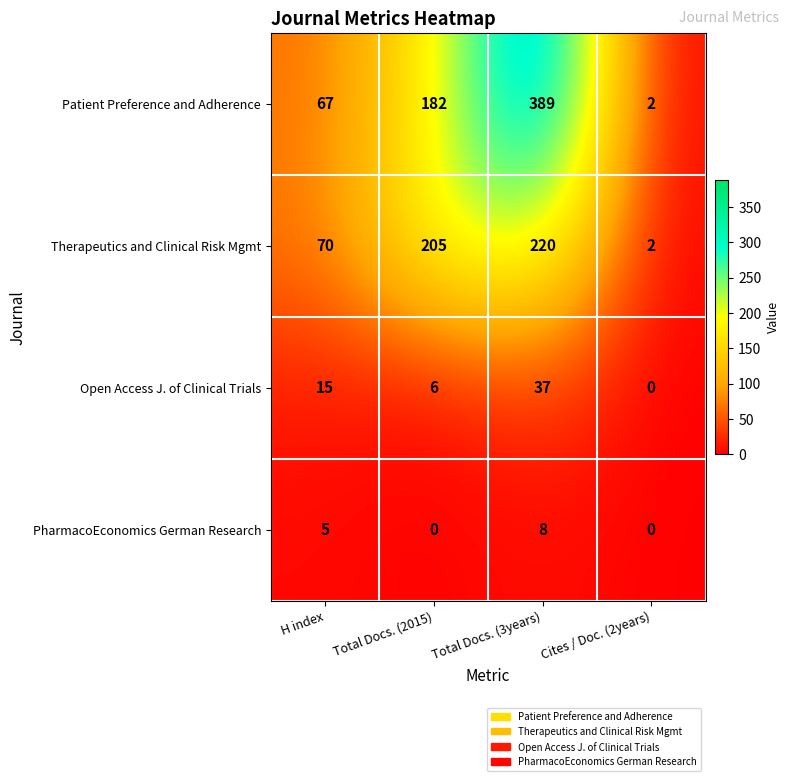

What is the difference between the highest and lowest values at Cites / Doc. (2years)?

2